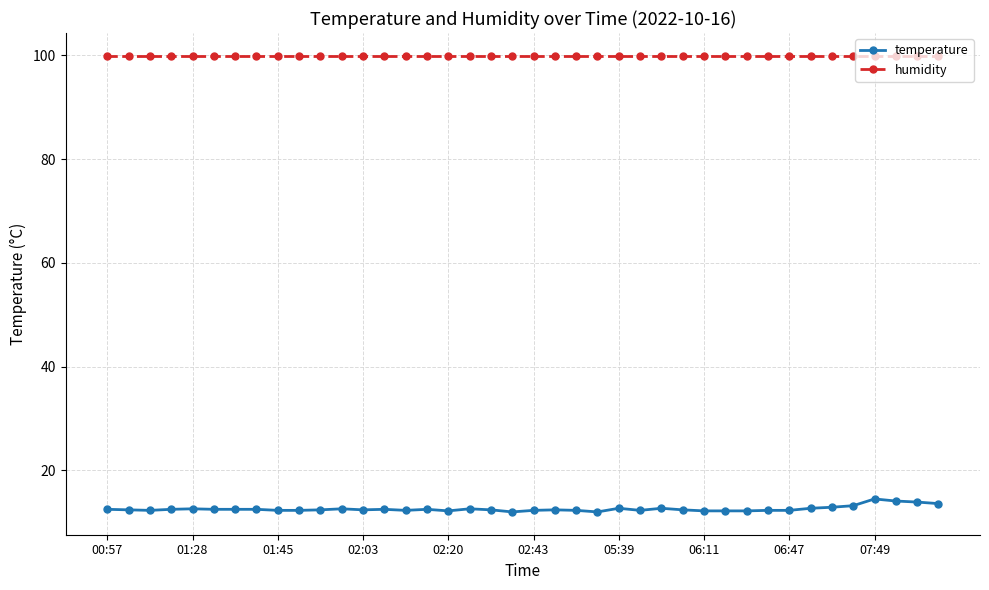

True or false: humidity and temperature cross at least once.

False